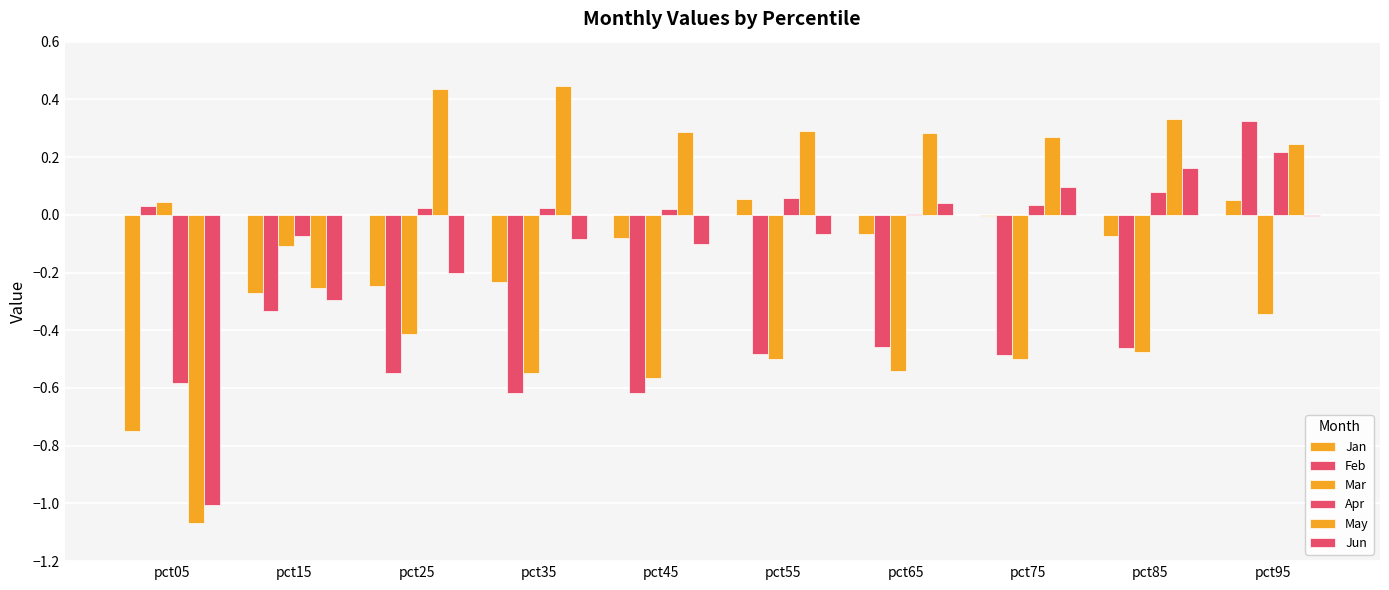

Reading left to right, what are all the values shown in this chart?

Jan: -0.7	-0.3	-0.2	-0.2	-0.1	0.1	-0.1	-0.0	-0.1	0.0
Feb: 0.0	-0.3	-0.5	-0.6	-0.6	-0.5	-0.5	-0.5	-0.5	0.3
Mar: 0.0	-0.1	-0.4	-0.5	-0.6	-0.5	-0.5	-0.5	-0.5	-0.3
Apr: -0.6	-0.1	0.0	0.0	0.0	0.1	0.0	0.0	0.1	0.2
May: -1.1	-0.3	0.4	0.4	0.3	0.3	0.3	0.3	0.3	0.2
Jun: -1.0	-0.3	-0.2	-0.1	-0.1	-0.1	0.0	0.1	0.2	-0.0